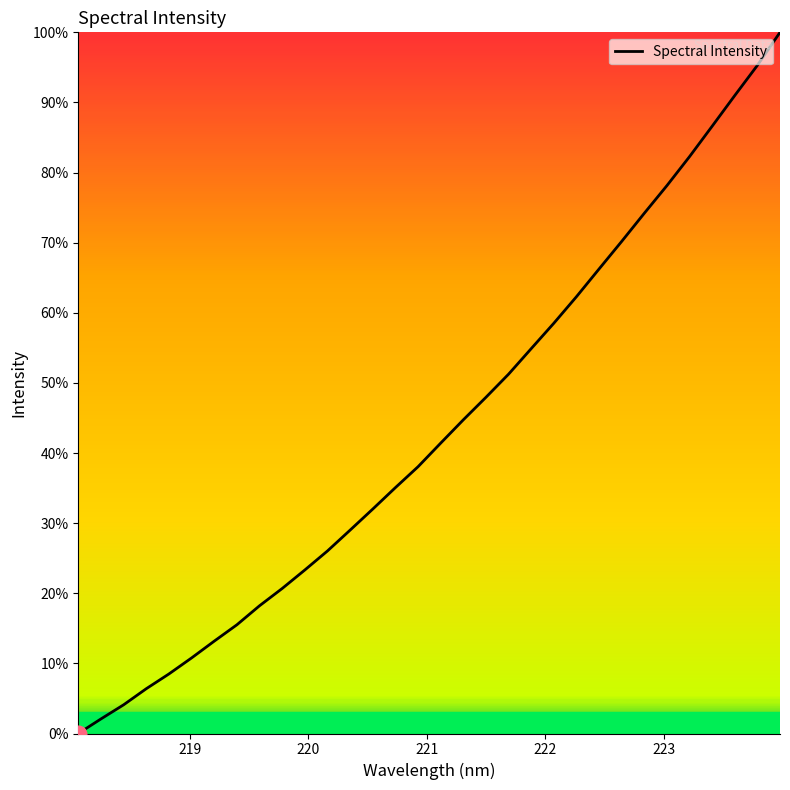

What is the difference between the maximum and minimum values?

100.0